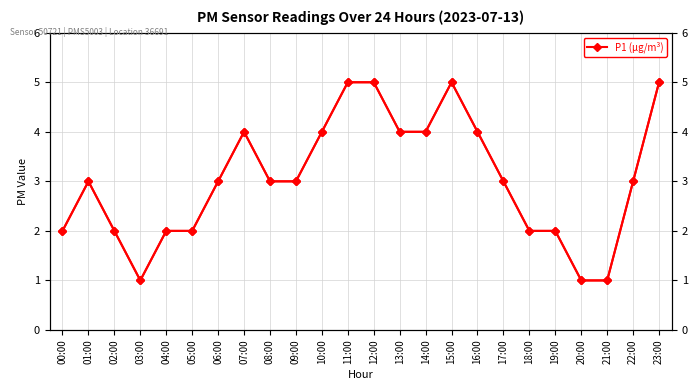

The chart shows a value of 4 at 07:00. True or false?

True